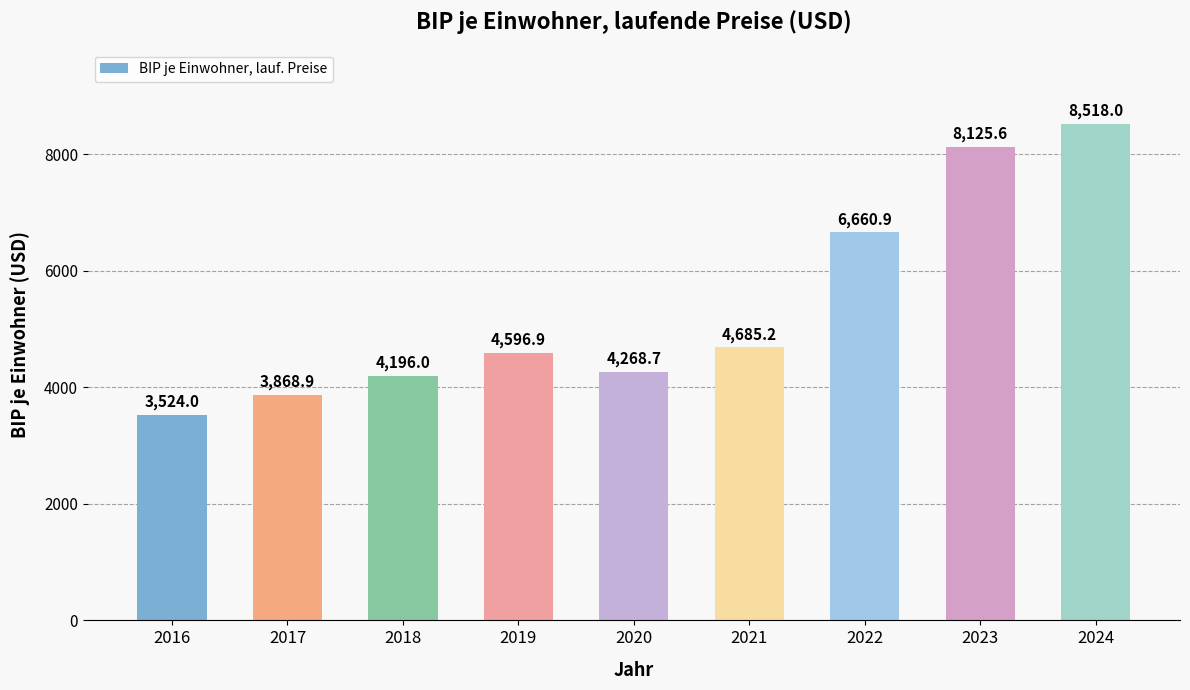

What is the change in value from 2018 to 2019?

+400.9